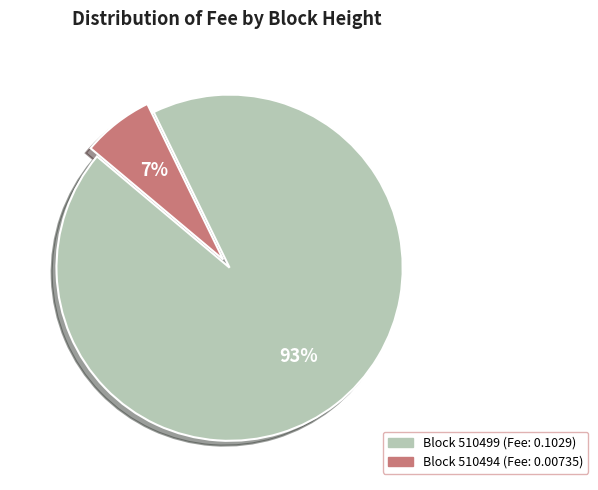

To the nearest percent, what is the average slice percentage?

50%